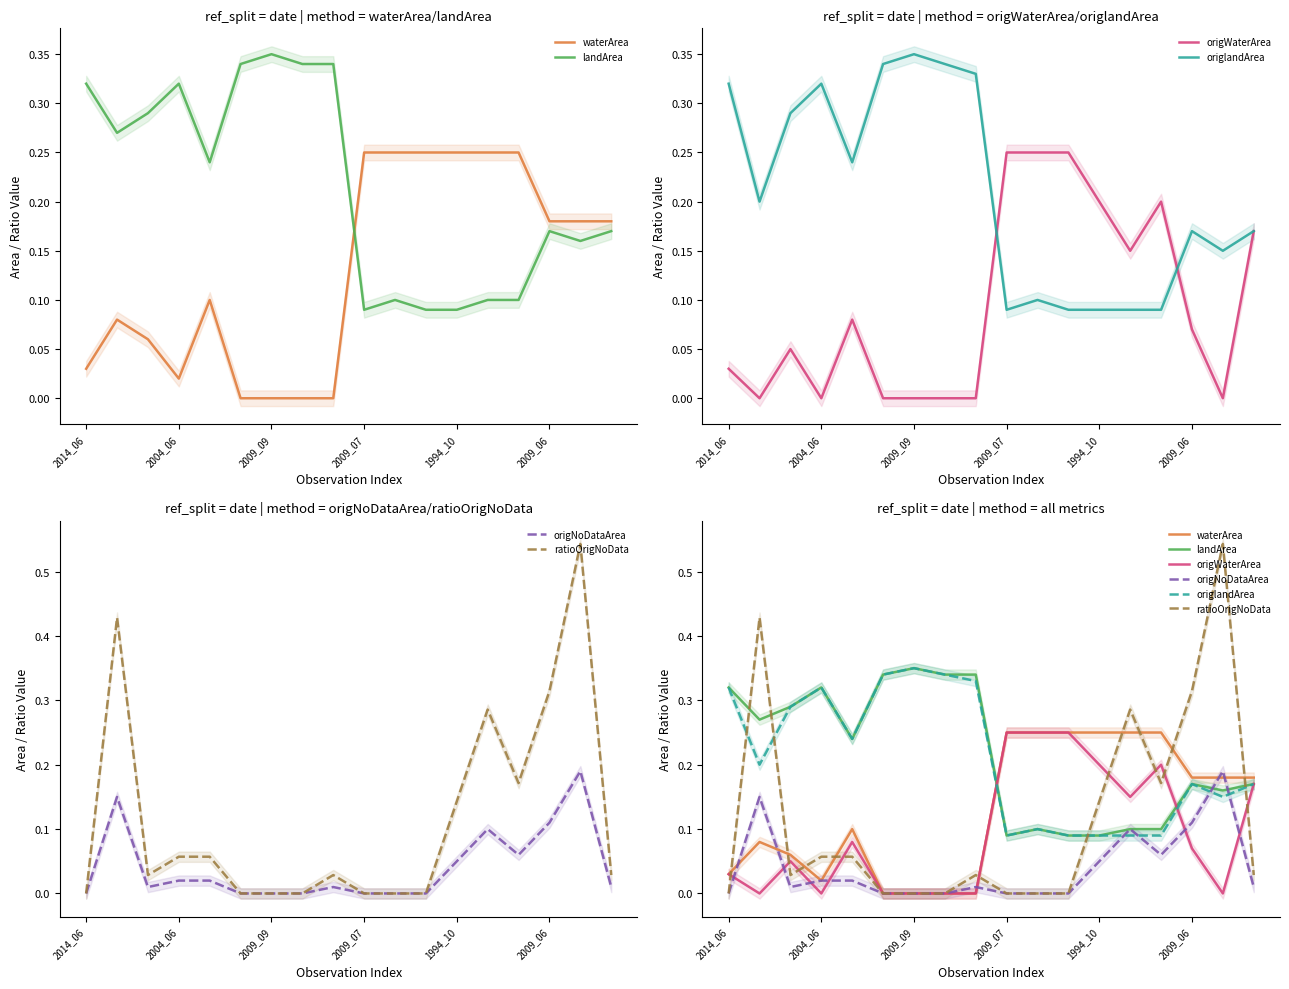

What is the difference between the maximum and minimum values in the ratioOrigNoData series?

0.5